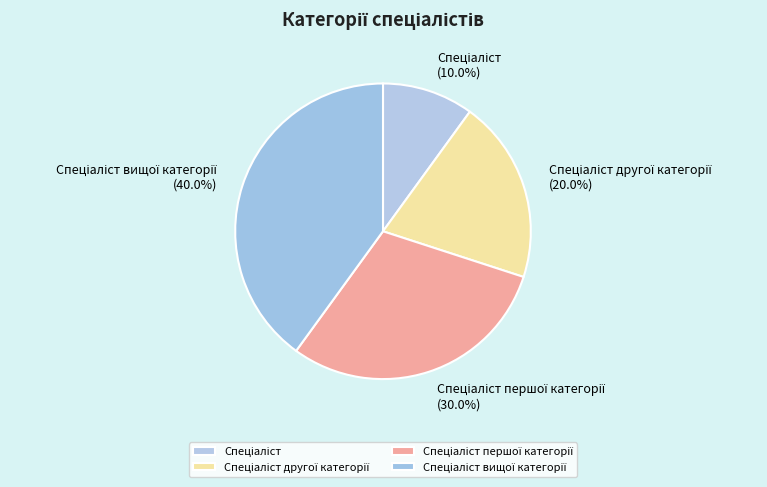

Is there any slice that represents more than half of the pie?

No